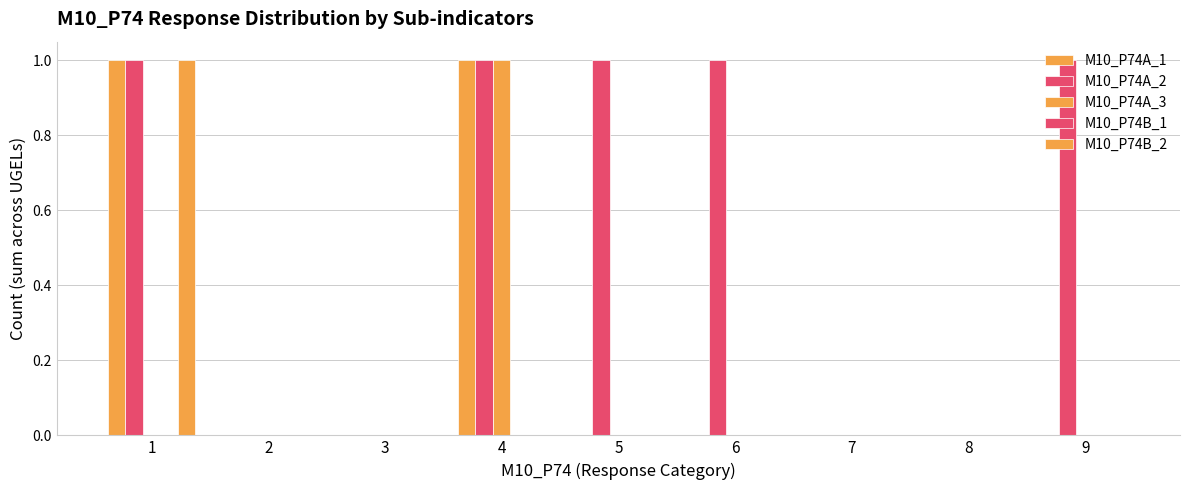

Does the chart contain stacked bars?

No